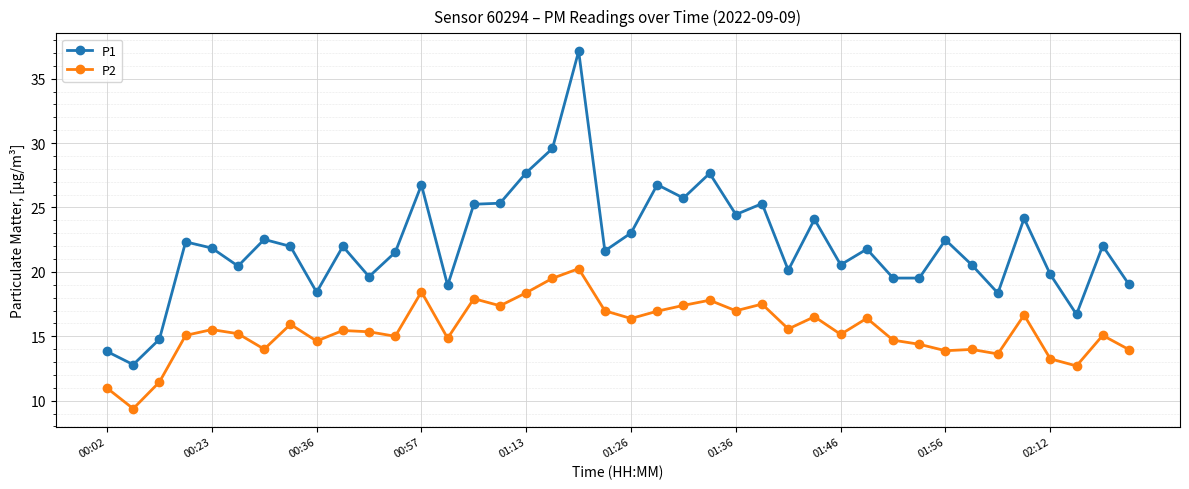

Rank the series by their average value, from lowest to highest.

P2, P1